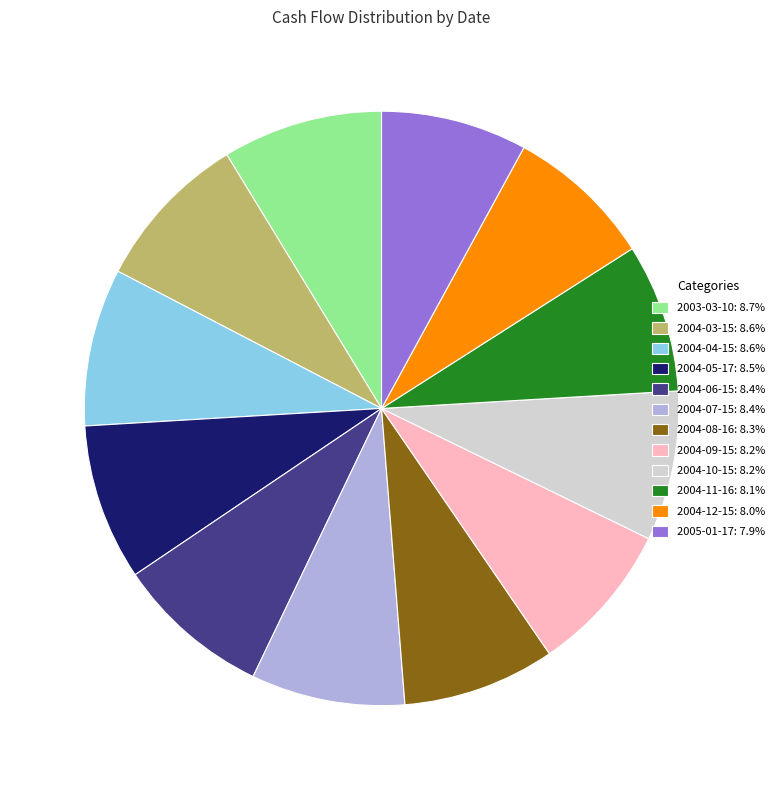

True or false: 2004-12-15 accounts for 1% of the total.

False